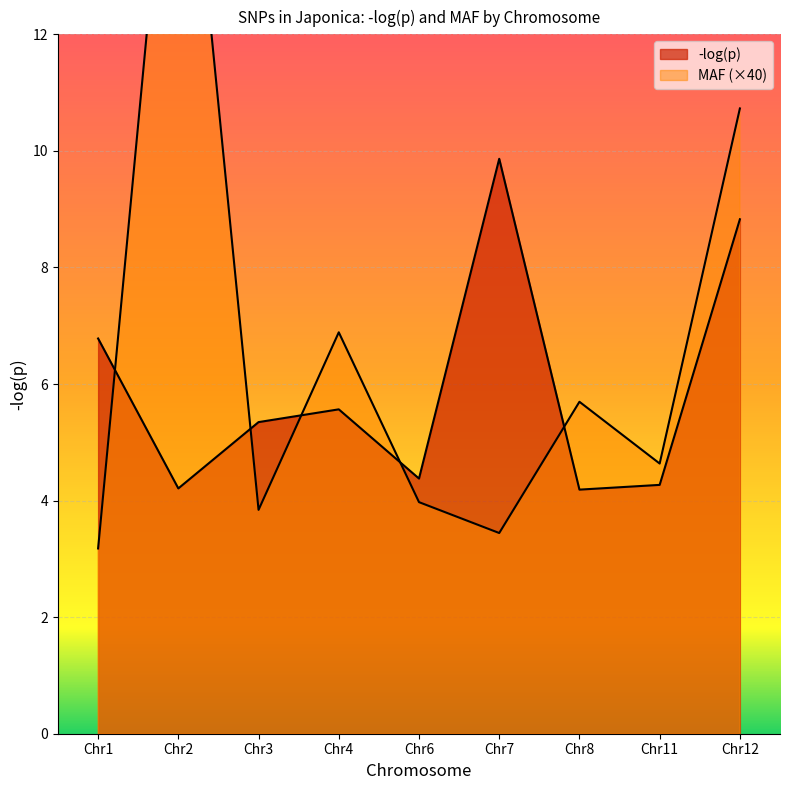

What is the difference between the highest and lowest values at Chr11?

0.4